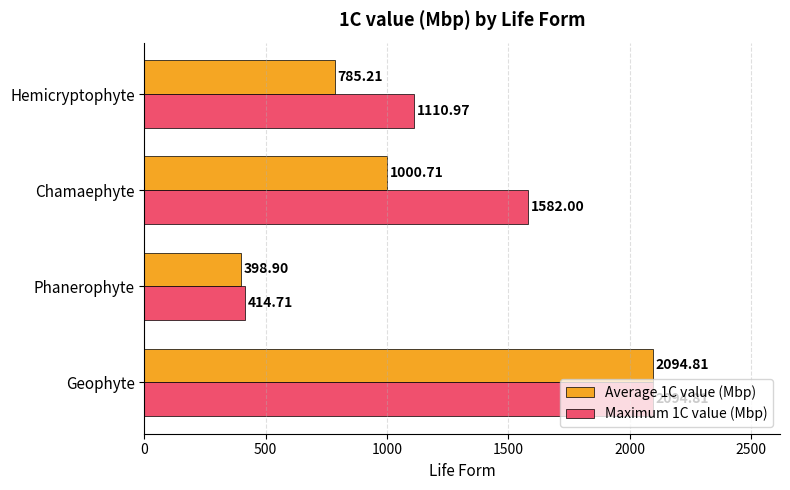

How many series are shown in this chart?

2